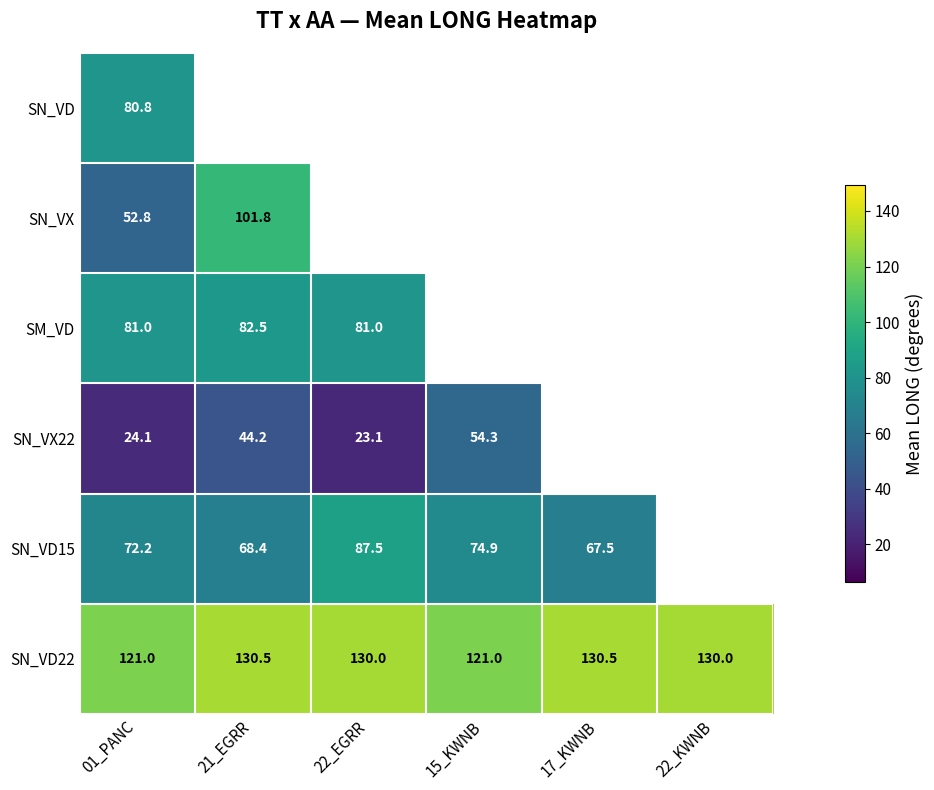

What is the difference between the SN_VD15 values at 01_PANC and 22_EGRR?

15.3